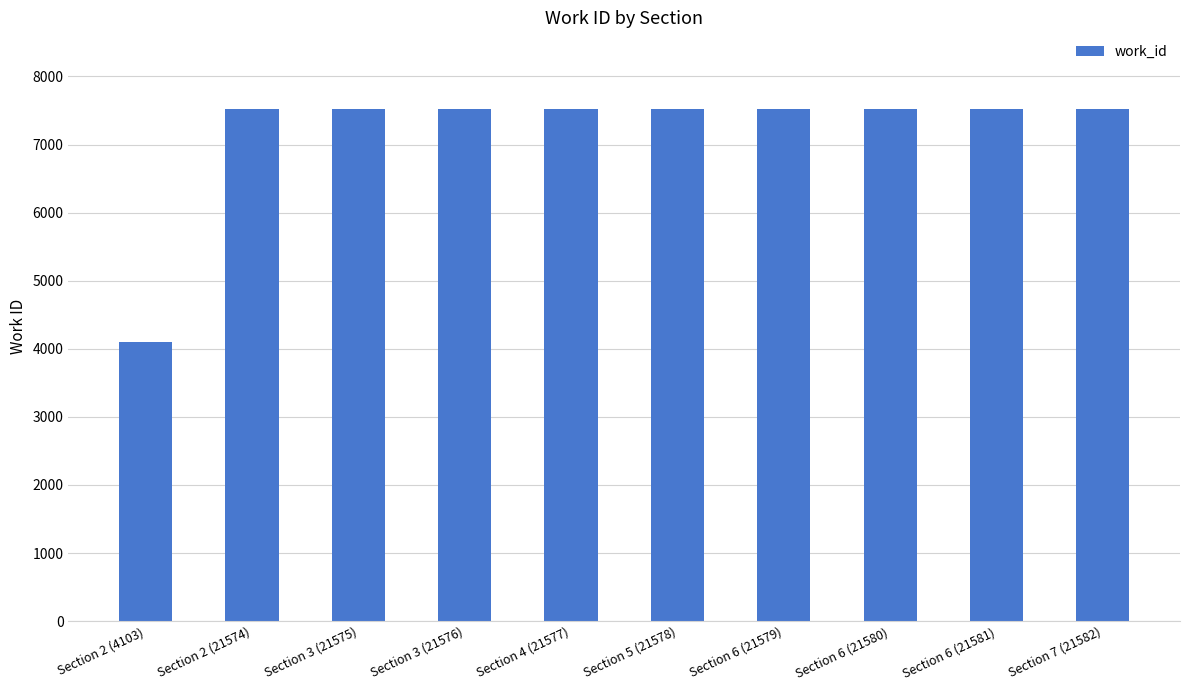

Reading left to right, list all the values displayed in this chart.

Section 2 (4103)=4103	Section 2 (21574)=7520	Section 3 (21575)=7520	Section 3 (21576)=7520	Section 4 (21577)=7520	Section 5 (21578)=7520	Section 6 (21579)=7520	Section 6 (21580)=7520	Section 6 (21581)=7520	Section 7 (21582)=7520